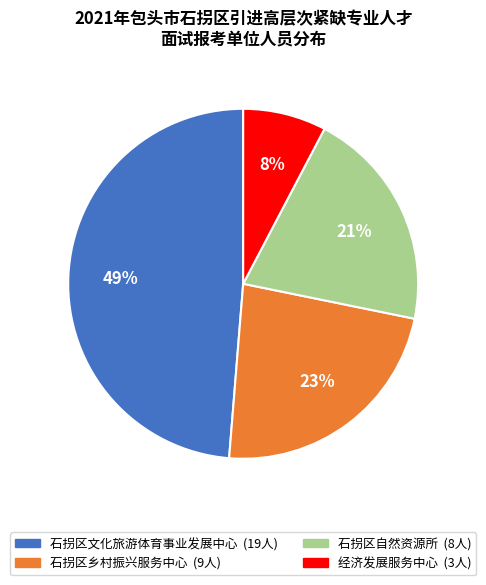

To the nearest percent, what is the combined percentage of 石拐区自然资源所 and 石拐区乡村振兴服务中心?

44%